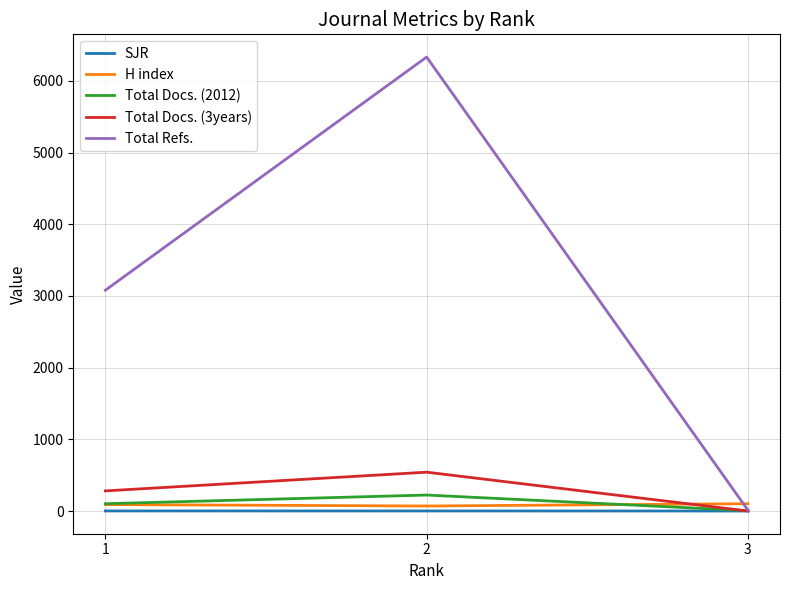

Which series has the largest range (max minus min)?

Total Refs.